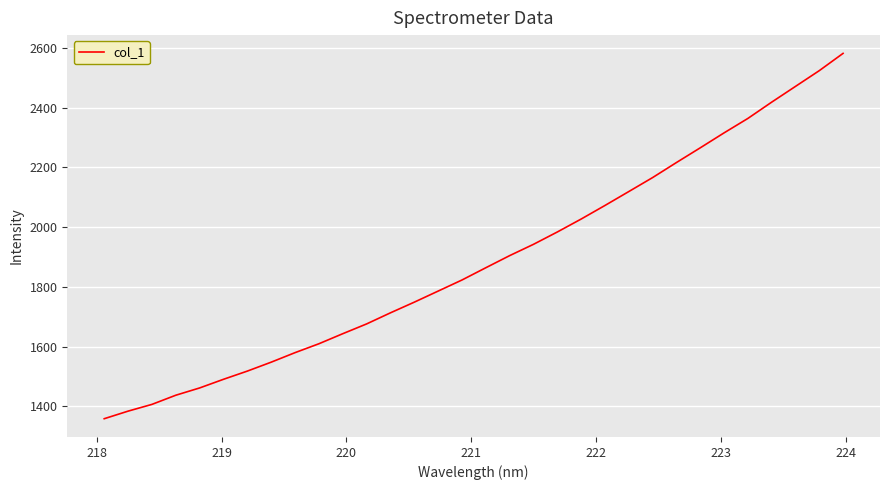

What is the maximum value shown in the chart?

2581.8